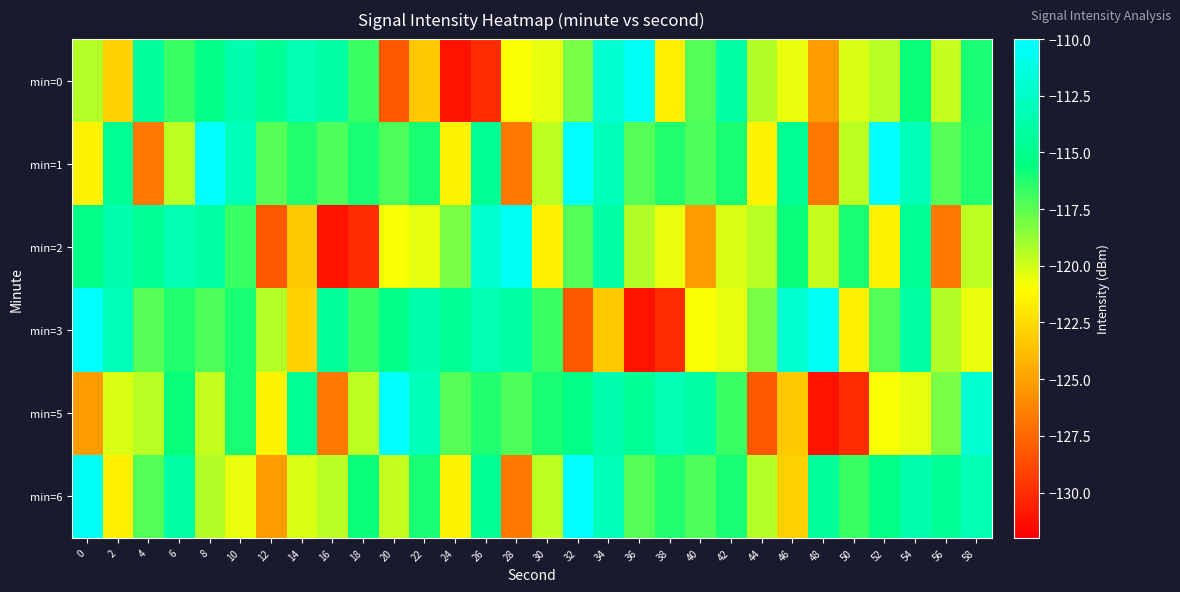

At which category does the chart reach its minimum across all series?

24